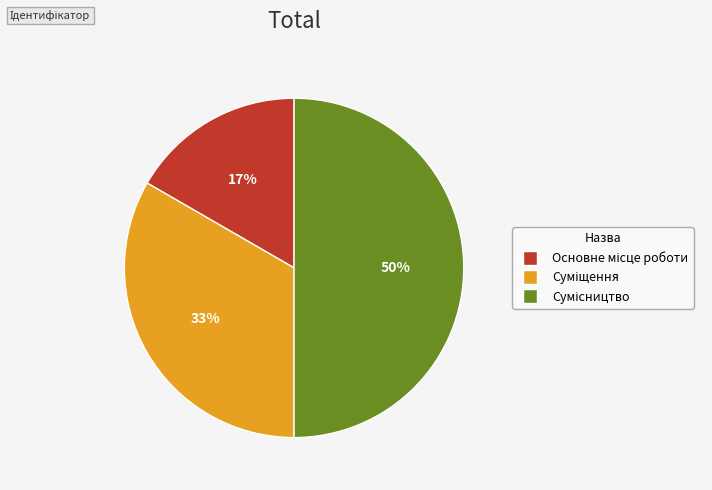

To the nearest percent, what is the difference between the largest and smallest slice percentages?

33%